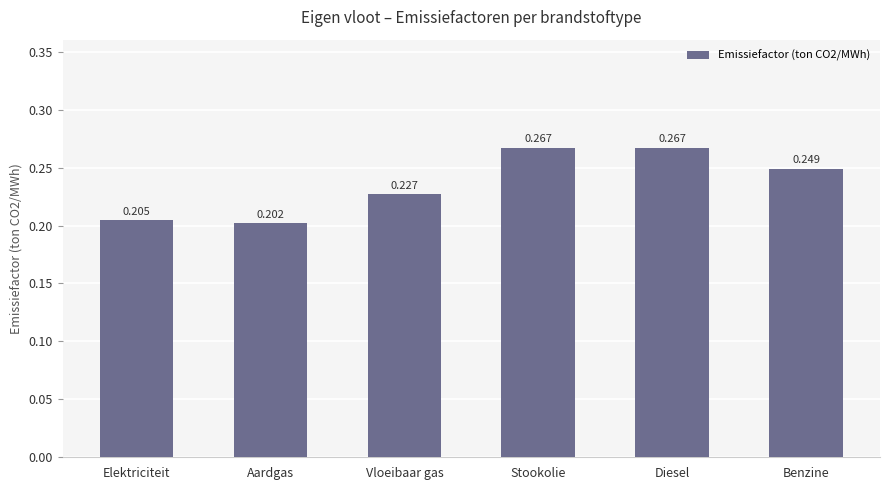

What position from the left is Aardgas?

2